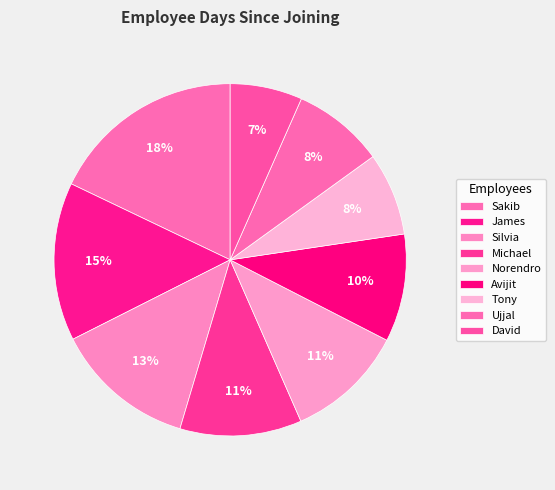

Count the number of slices in the pie.

9